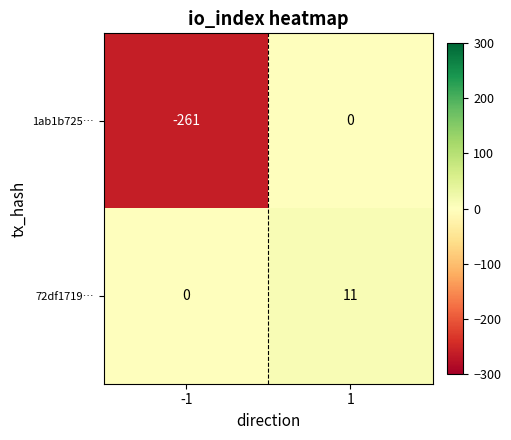

Is the value of 1ab1b725… at -1 greater than the value of 72df1719… at -1?

No